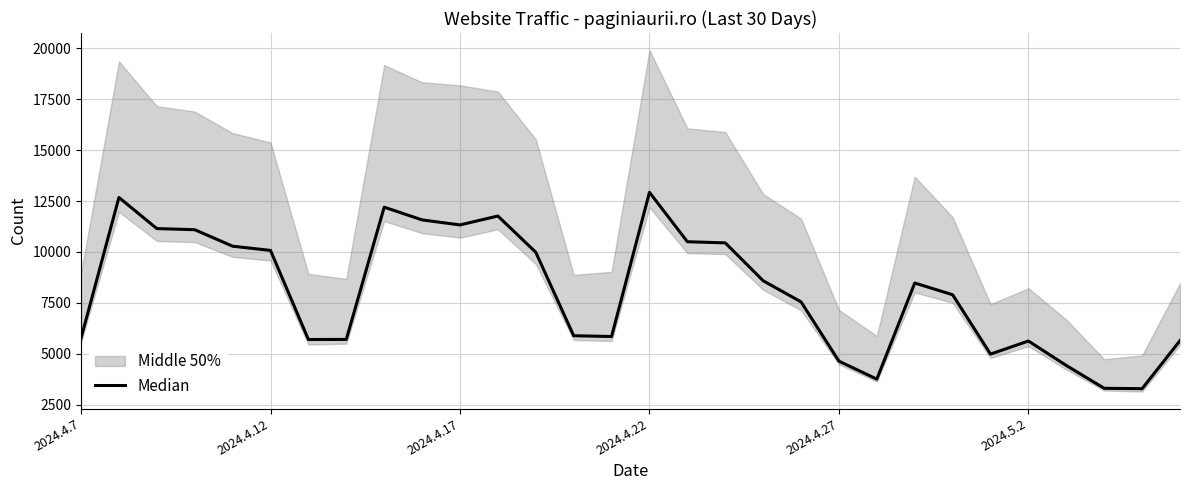

The chart shows a value of 10445 at 17. True or false?

True